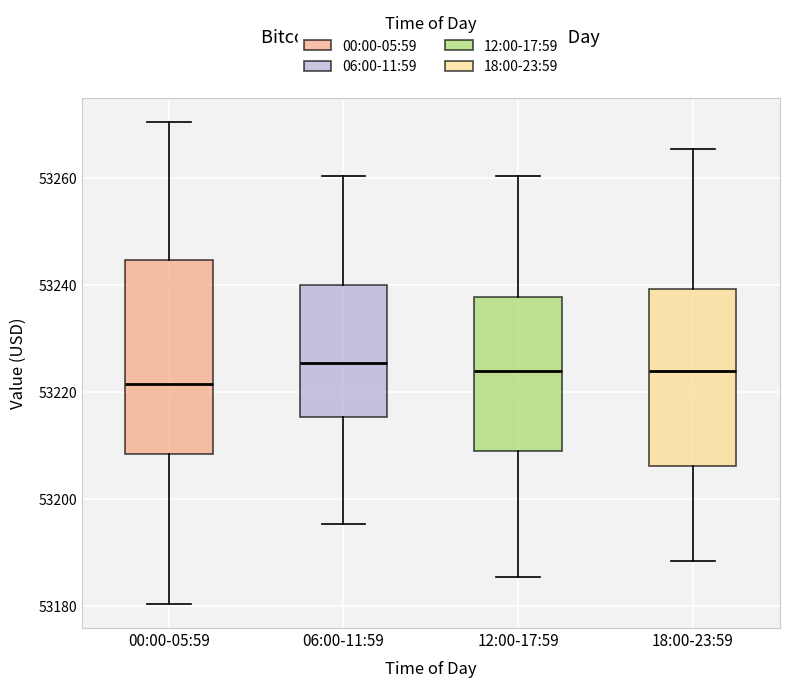

Which box is the tallest, from its lower edge to its upper edge?

00:00-05:59